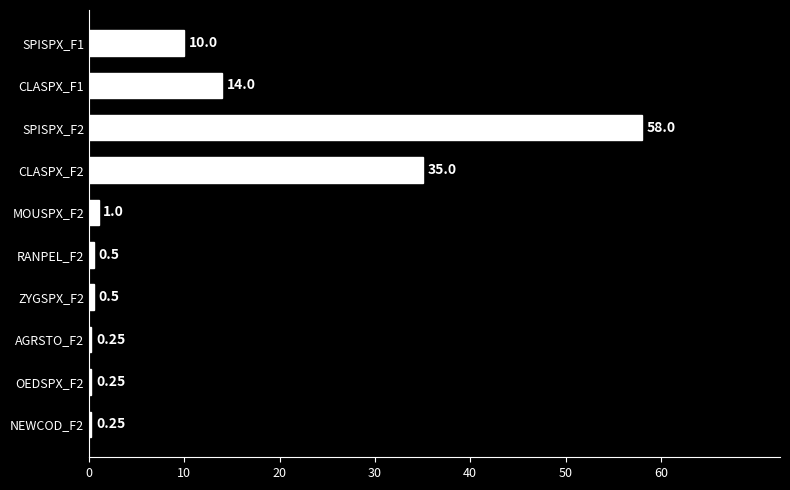

What is the change in value from SPISPX_F1 to SPISPX_F2?

+48.0